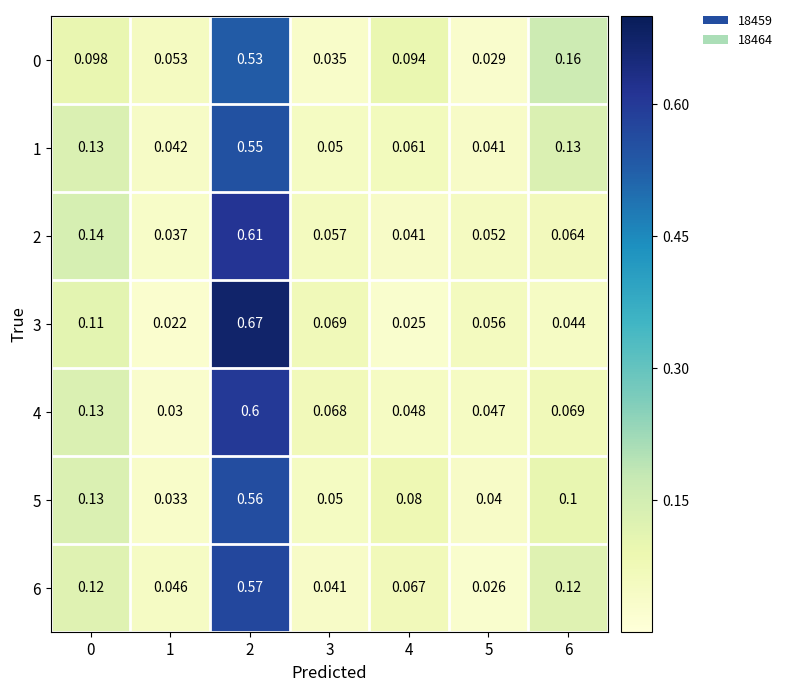

Is the value of 6 at 4 greater than the value of 2 at 2?

No